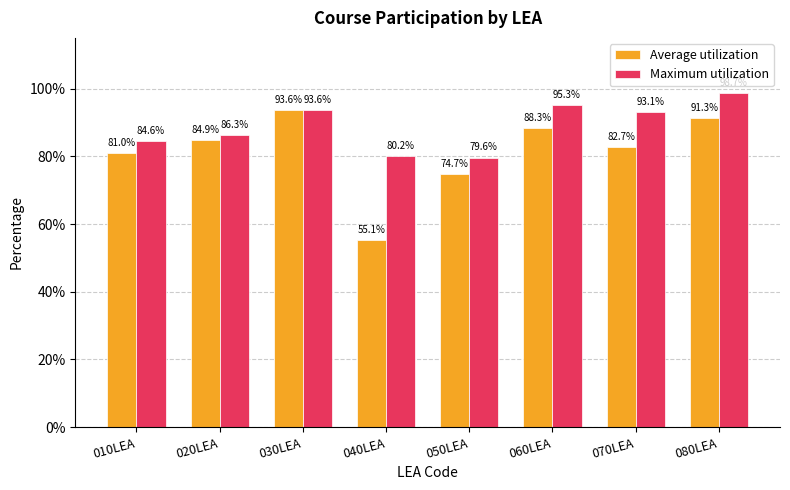

Which category has the lowest value in the Average utilization series?

040LEA